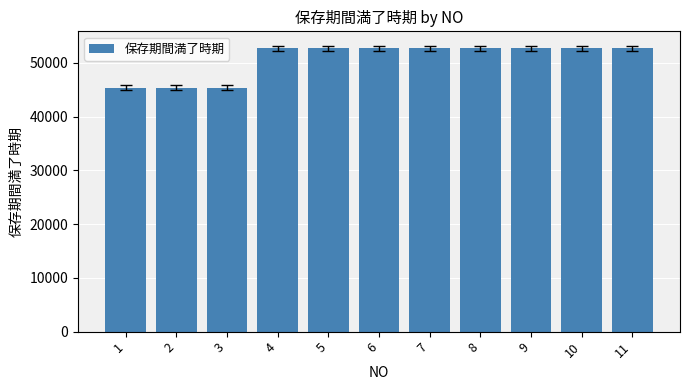

Are the bars grouped side by side (vs. stacked)?

No